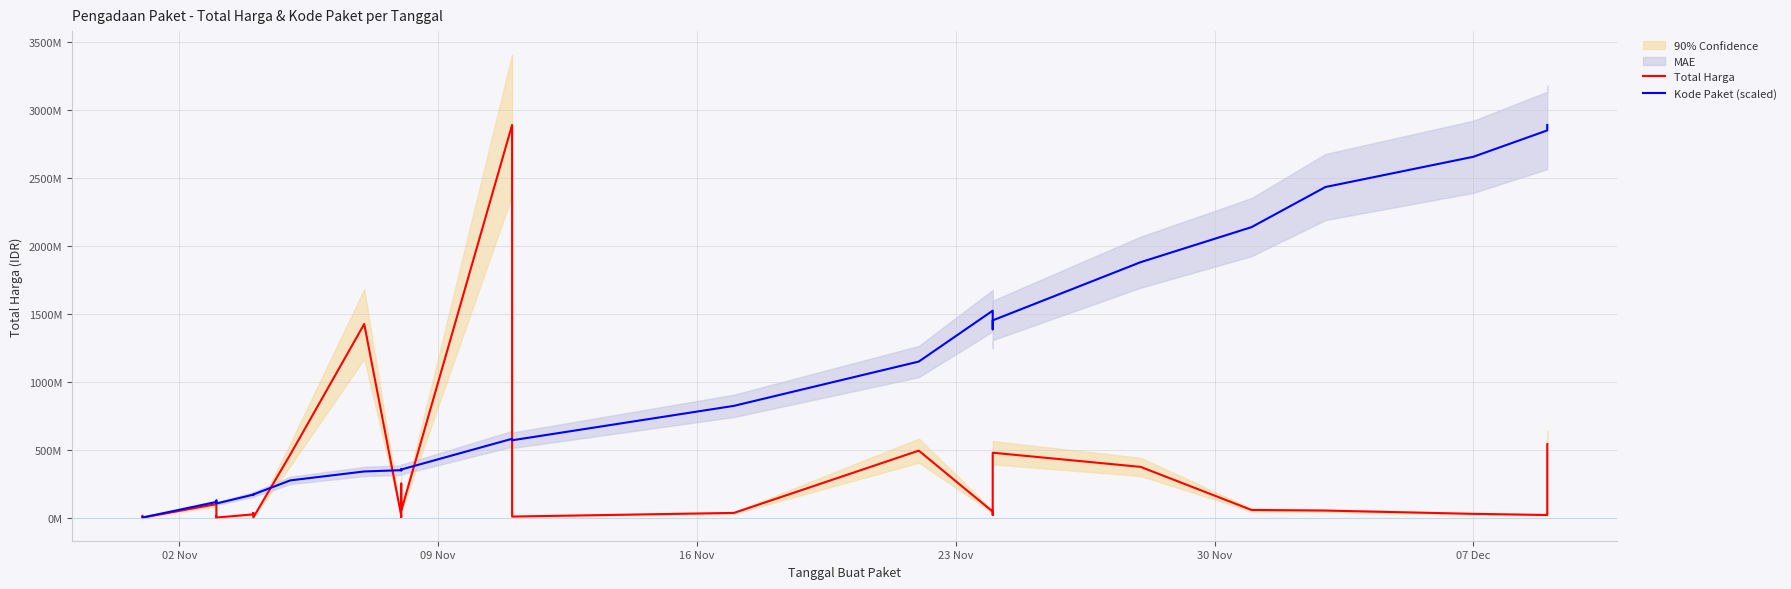

True or false: Total Harga and Kode Paket (scaled) cross at least once.

True